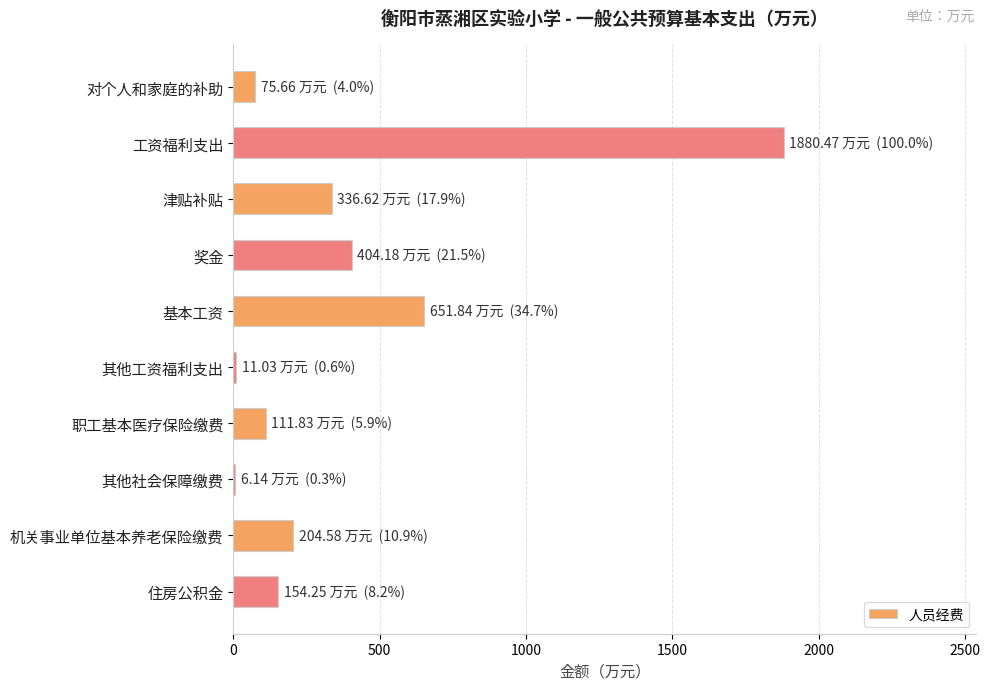

Where is the data nearest to the value 943?

基本工资